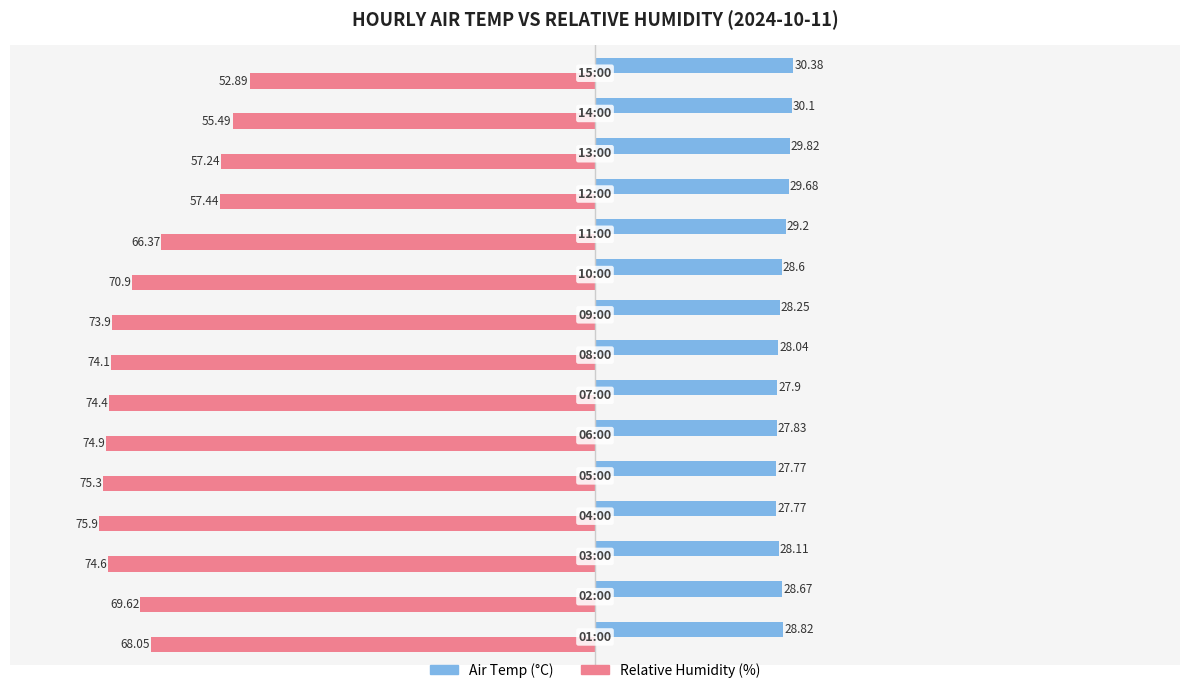

Rank the series by their maximum value, from highest to lowest.

Air Temp (°C), Relative Humidity (%)